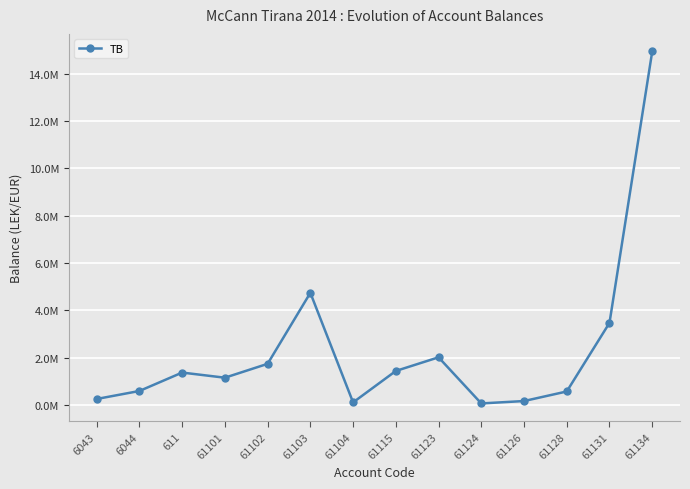

Does the chart have visible grid lines?

Yes